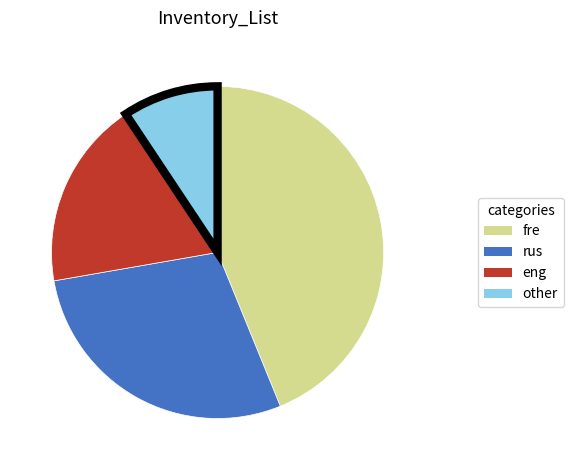

Does any single category account for the majority?

No